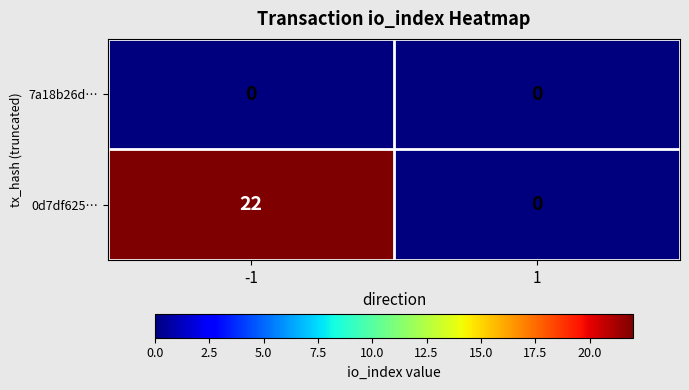

Reading left to right, what are all the values shown in this chart?

7a18b26d…: 0	0
0d7df625…: 22	0